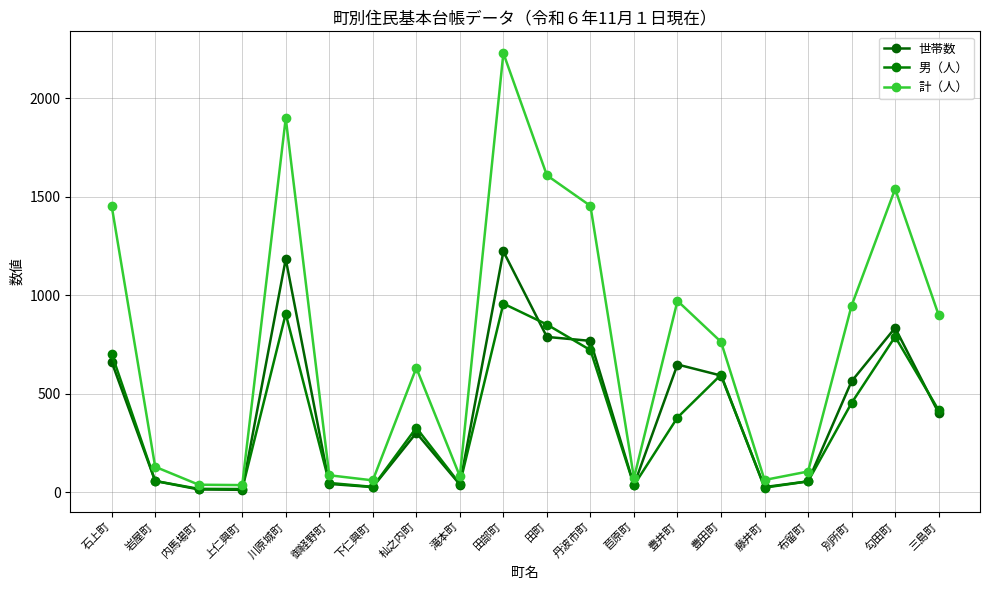

True or false: 男（人） has more than 1 points higher than both neighbors.

True